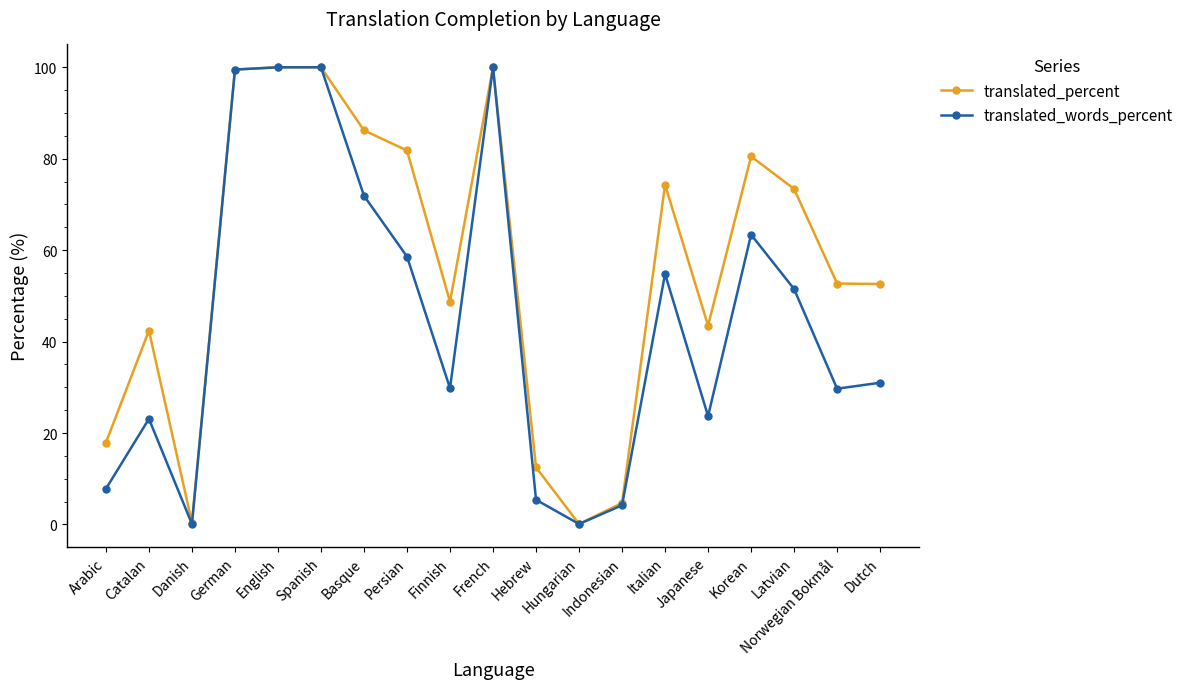

Which series changed the most between Indonesian and Norwegian Bokmål?

translated_percent